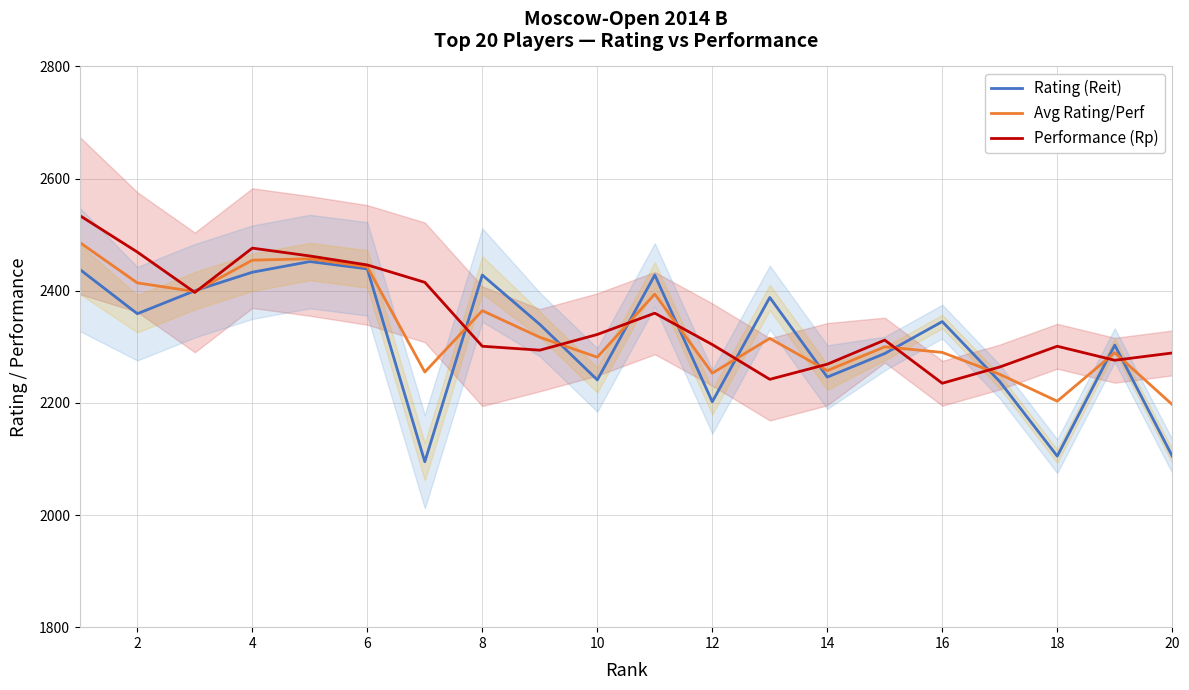

How many intersections are there between Avg Rating/Perf and Rating (Reit)?

12